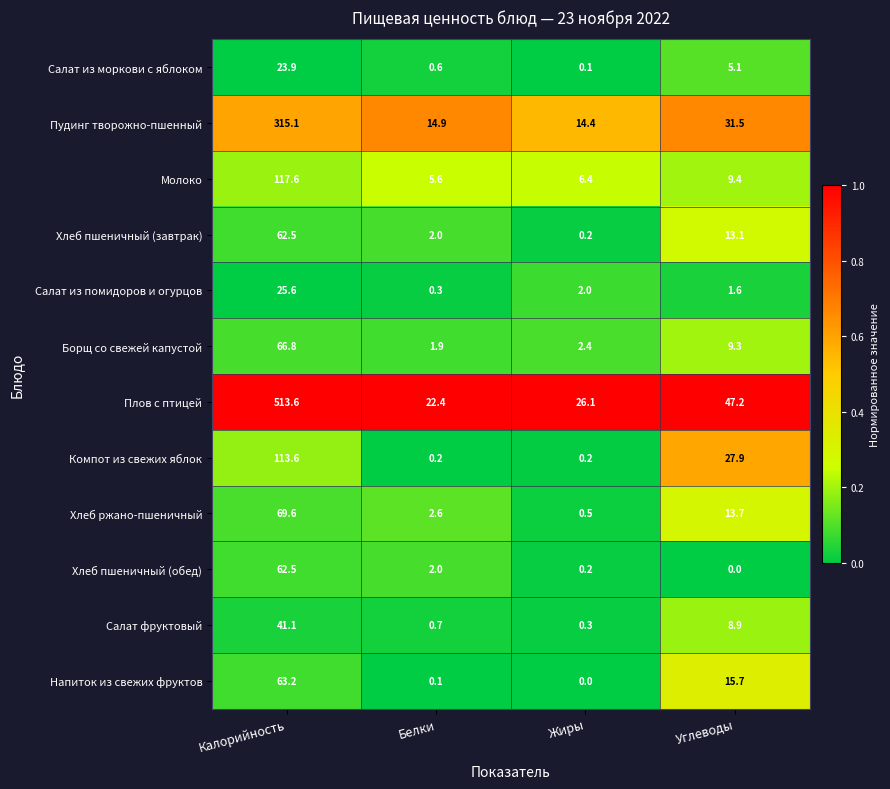

List the labels in order of Хлеб ржано-пшеничный value, largest first.

Калорийность, Углеводы, Белки, Жиры